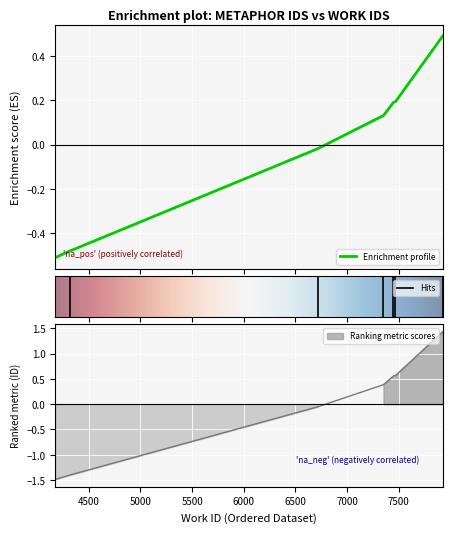

The value at 6717 is -0.0. True or false?

False